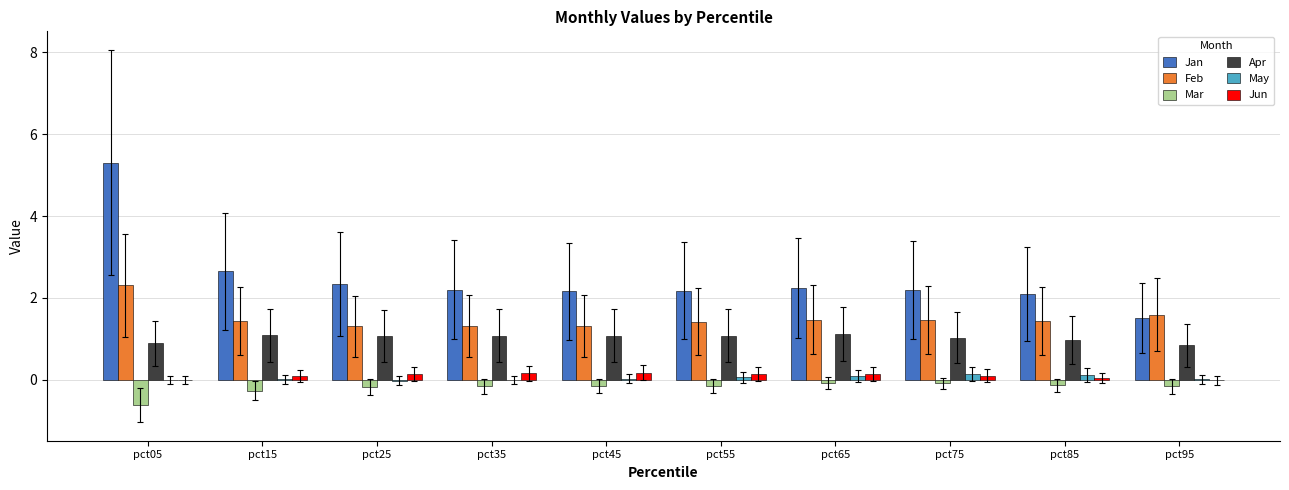

True or false: Jun has a value of 0.0 at pct85.

True